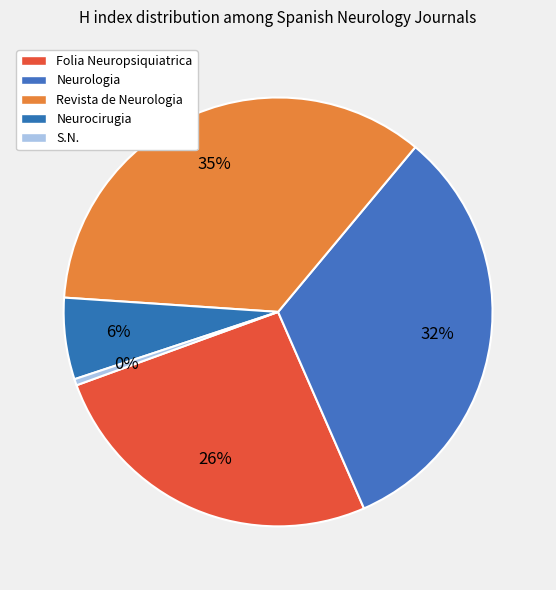

To the nearest percent, what is the difference between the Revista de Neurologia and Folia Neuropsiquiatrica slice percentages?

9%